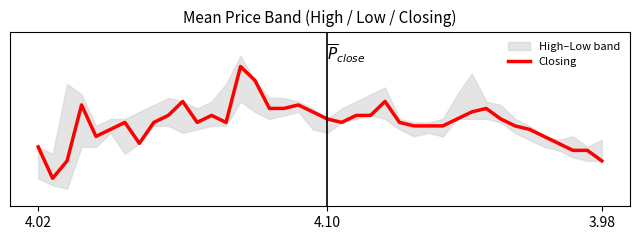

Is it true that the value at 4.10 is 3.9?

True